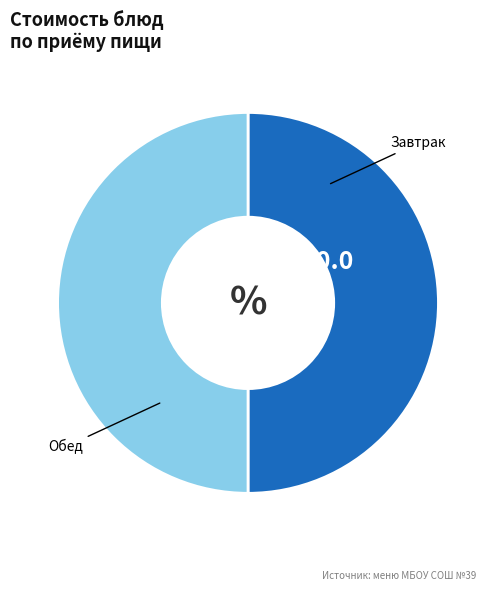

Combined, do Обед and Завтрак account for over 50%?

Yes